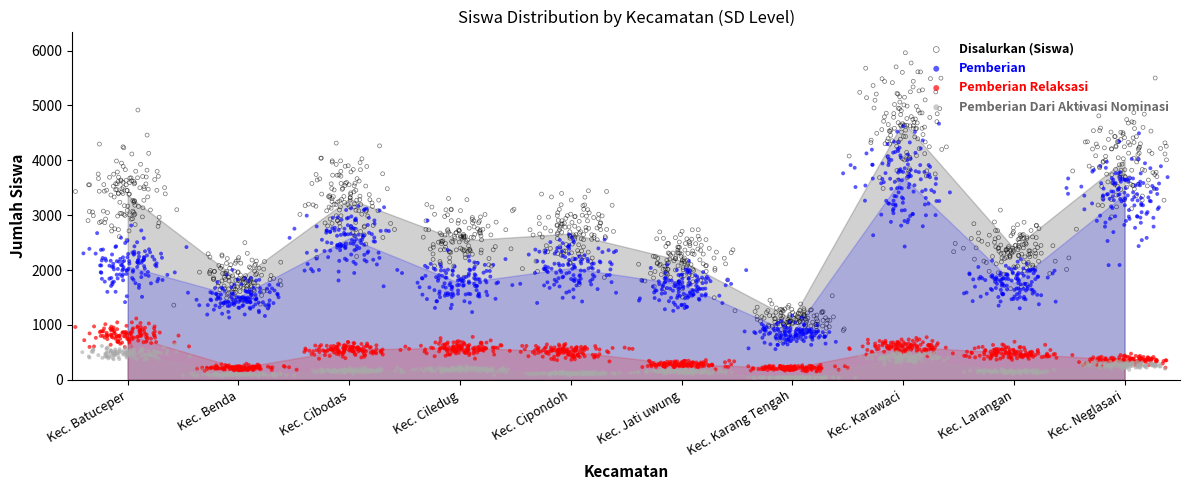

What is the total value across all series at Kec. Cibodas?

6592